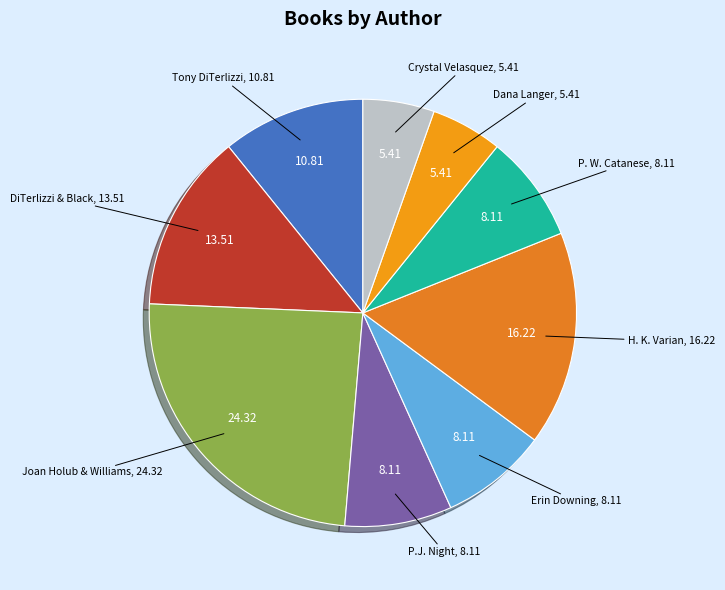

What is the largest slice in the pie chart?

Joan Holub & Williams